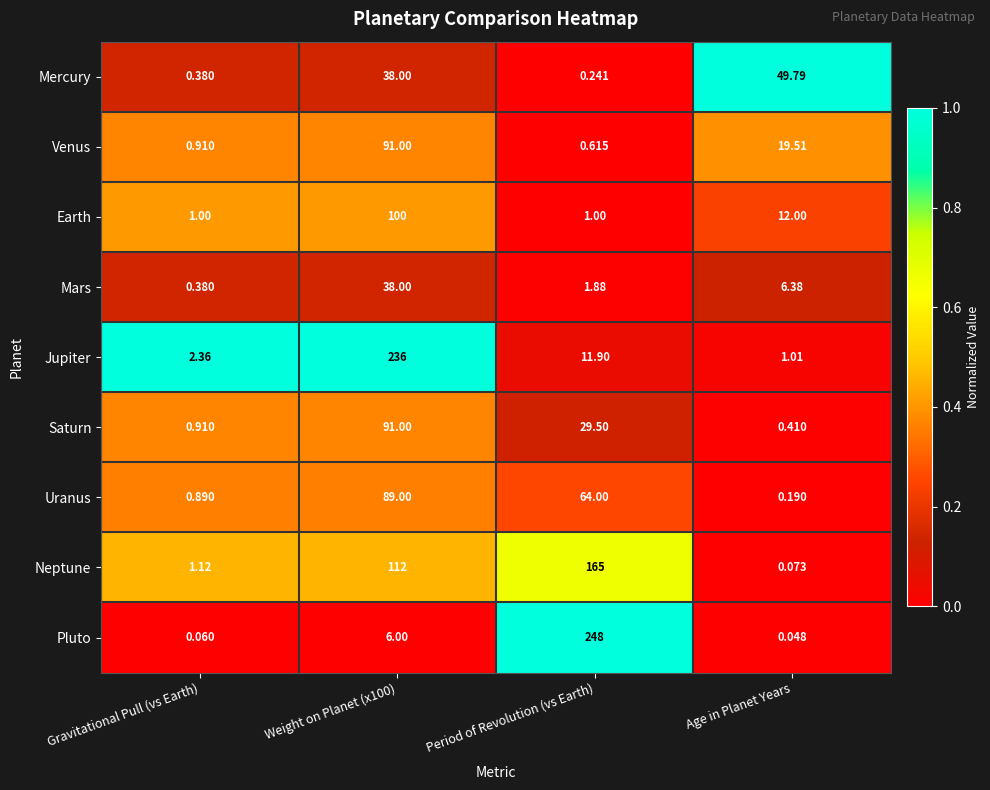

What is the difference between the highest and lowest values at Period of Revolution (vs Earth)?

247.8